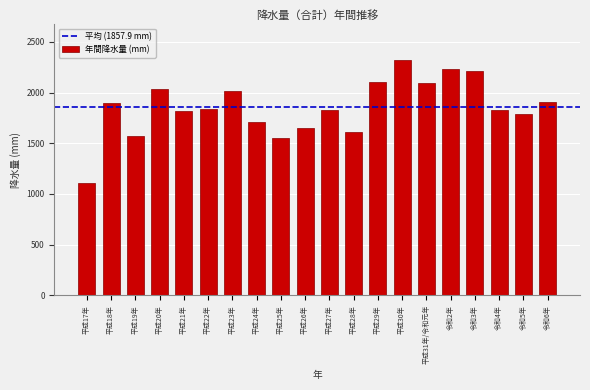

What is the change in value from 平成17年 to 平成18年?

+790.0